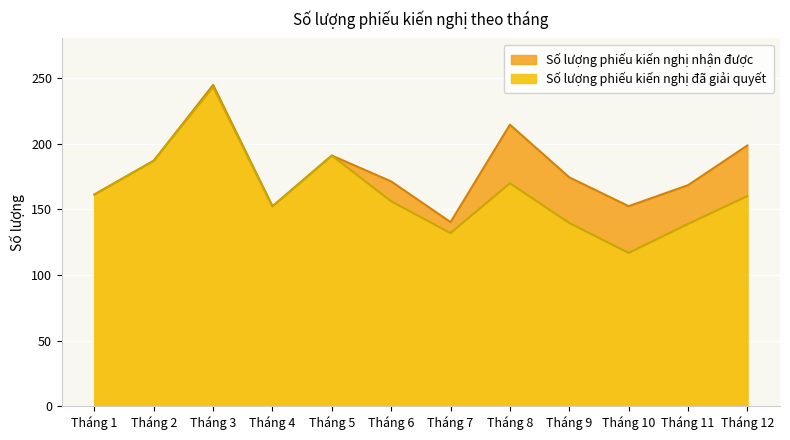

At which label is Số lượng phiếu kiến nghị nhận được closest to 192?

Tháng 5